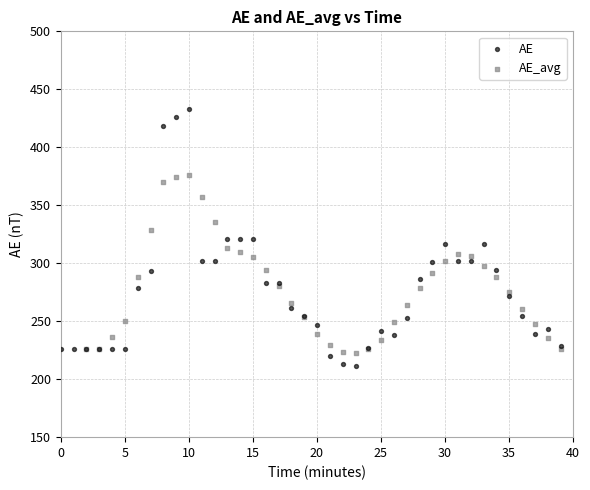

Which series reaches the maximum Y coordinate?

AE